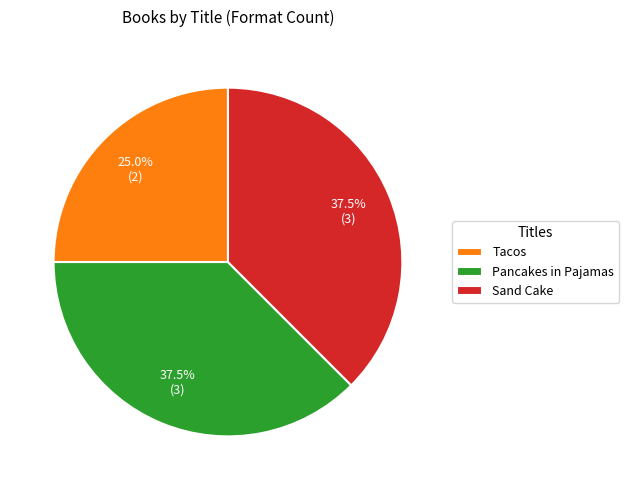

Does Pancakes in Pajamas represent more than half of the total?

No